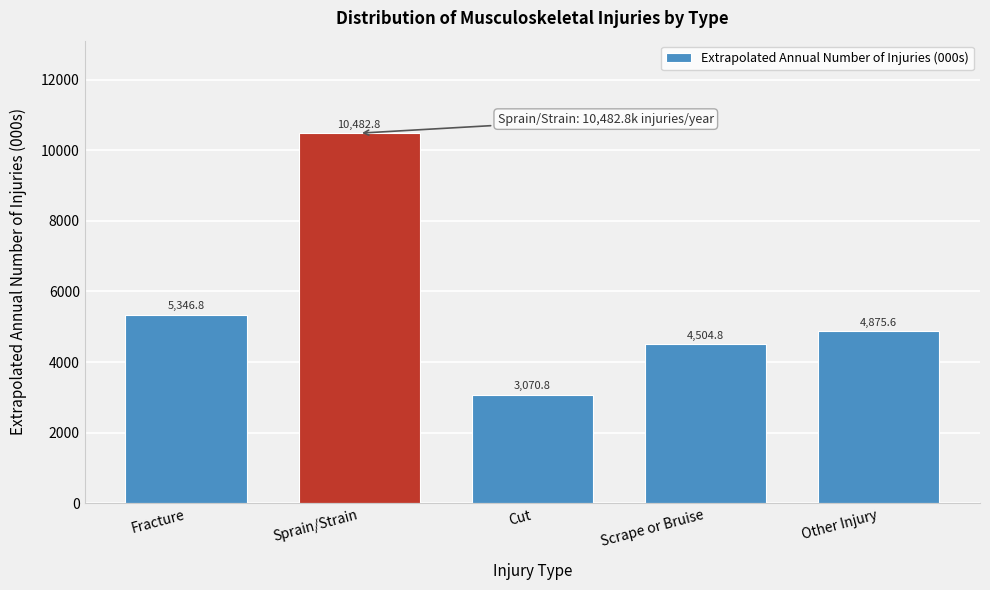

Reading right to left, what are all the values shown in this chart?

4875.6	4504.8	3070.8	10482.8	5346.8